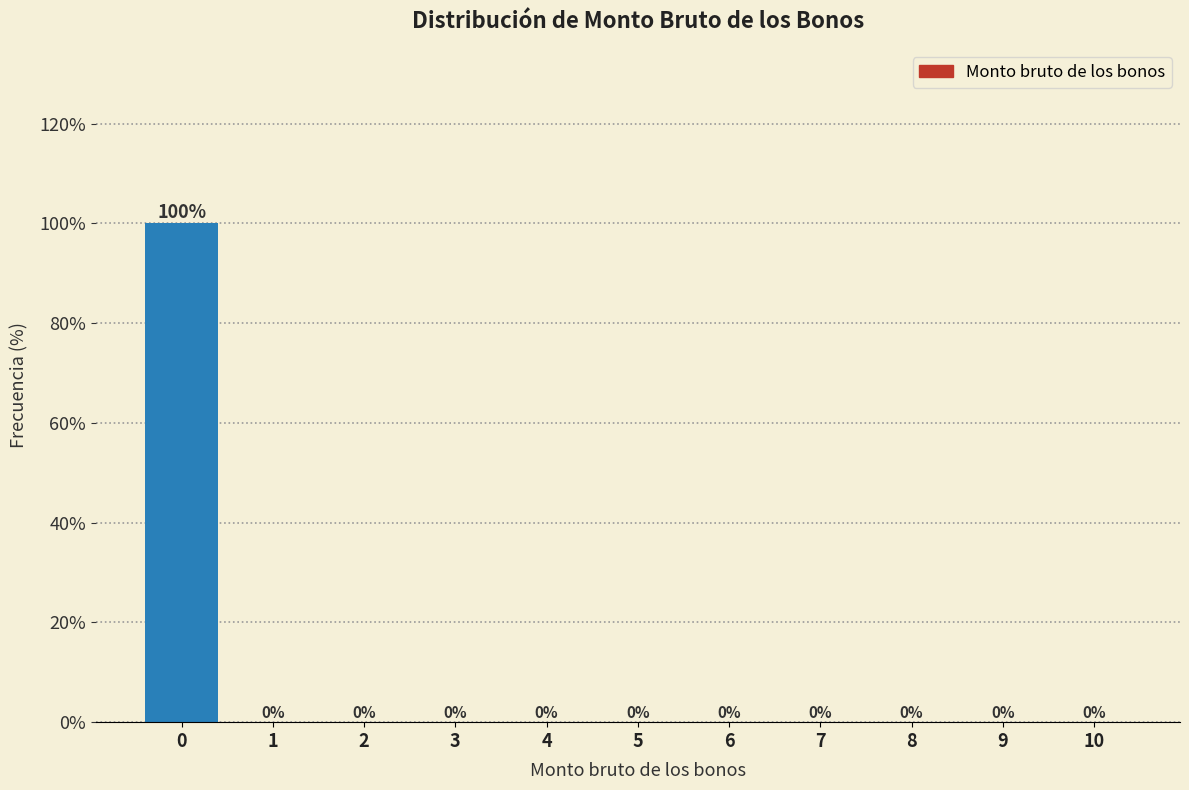

Reading left to right, extract all data points from this chart.

0=100	1=0	2=0	3=0	4=0	5=0	6=0	7=0	8=0	9=0	10=0